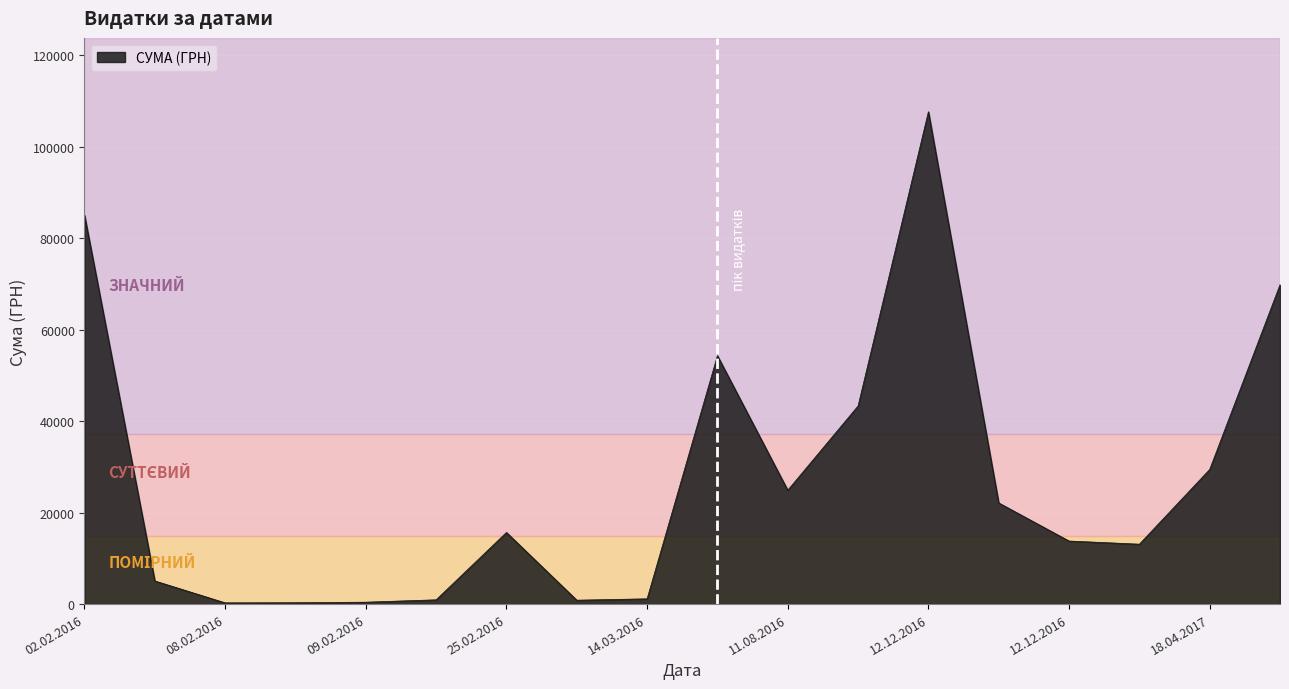

What is the difference between the maximum and minimum values?

107385.8